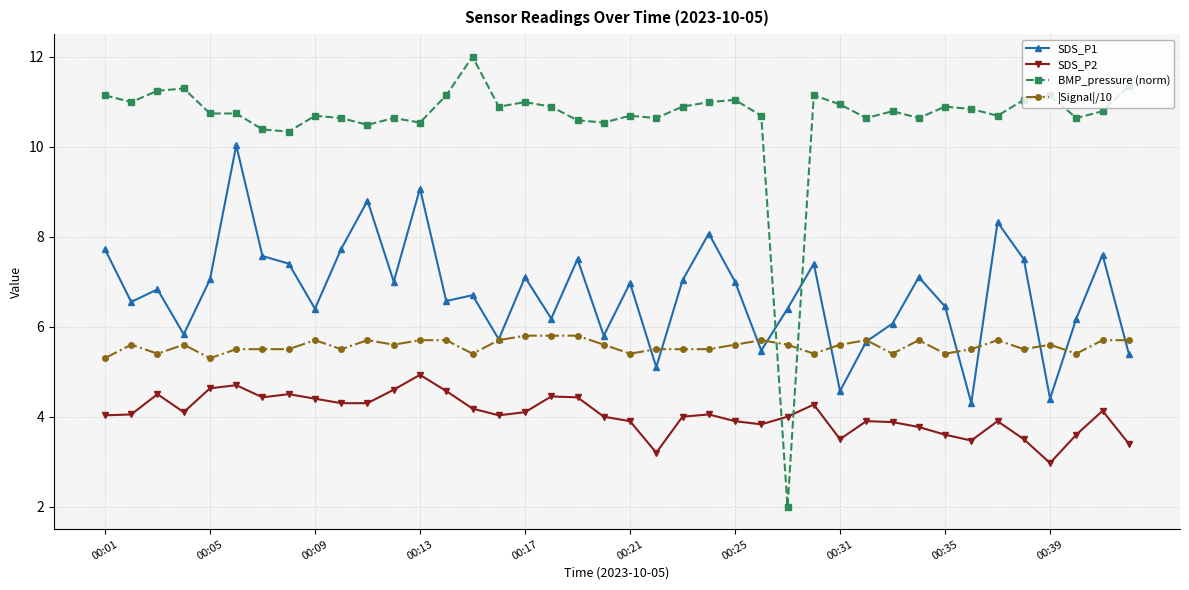

Which series has the widest spread of values?

BMP_pressure (norm)